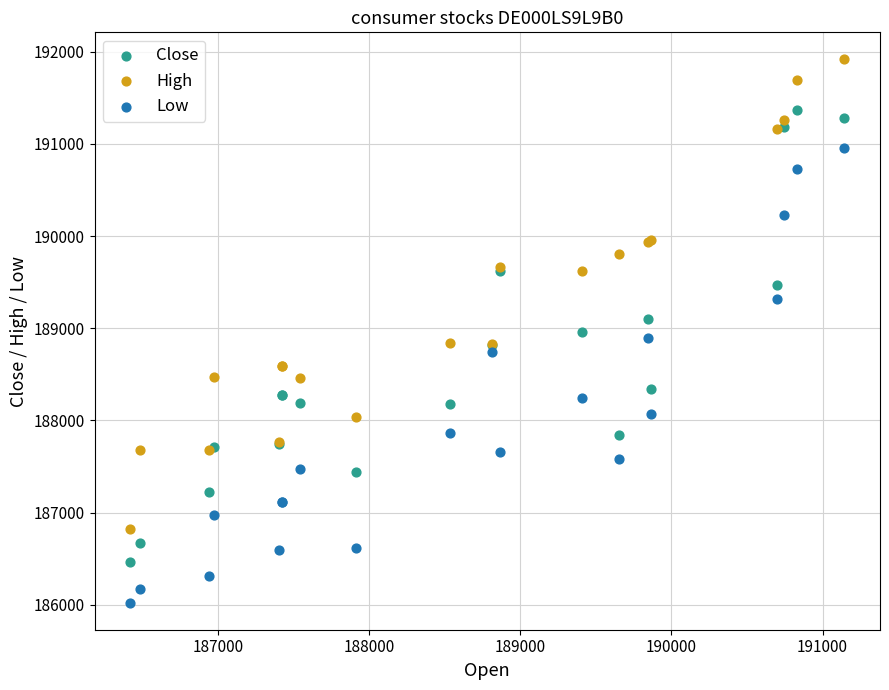

Which series contains the lowest Y value?

Low